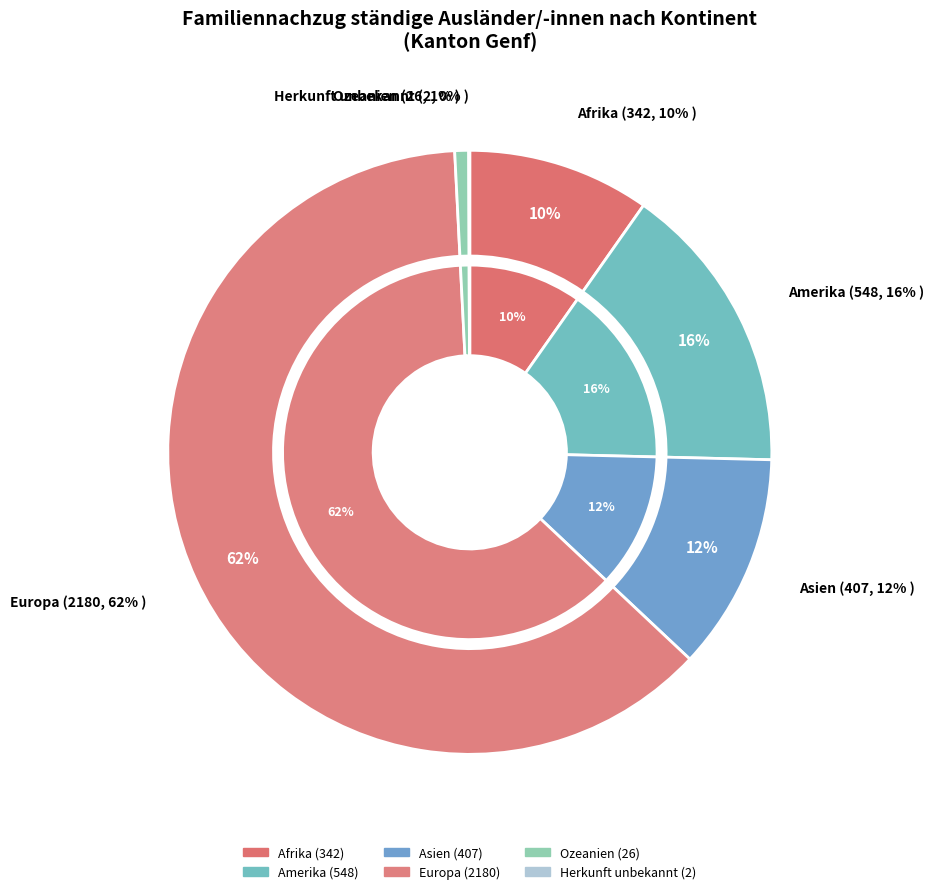

Count the number of slices in the pie.

6